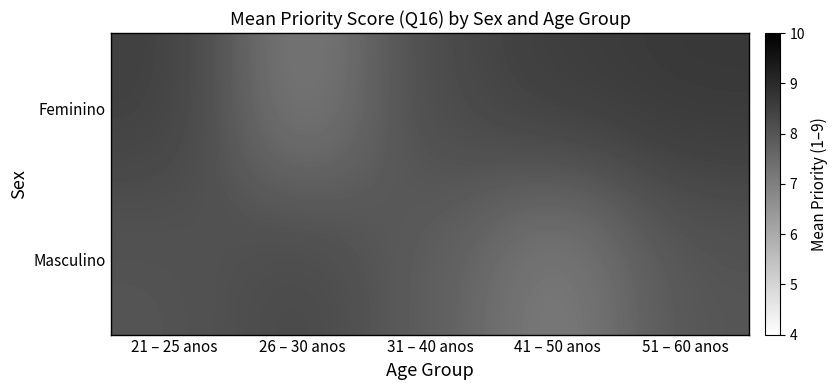

What is the greatest value displayed?

8.7